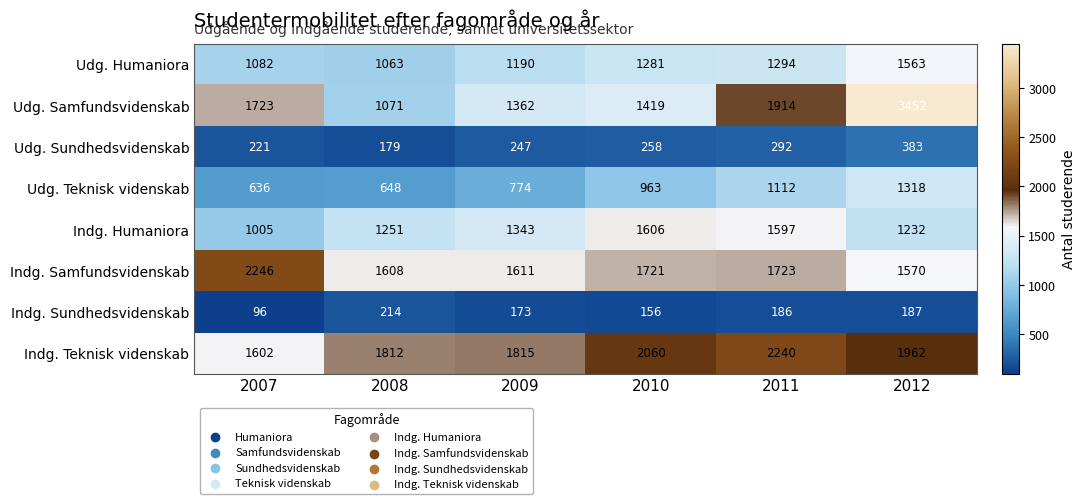

Is it true that Indg. Humaniora equals 1232 at 2012?

True